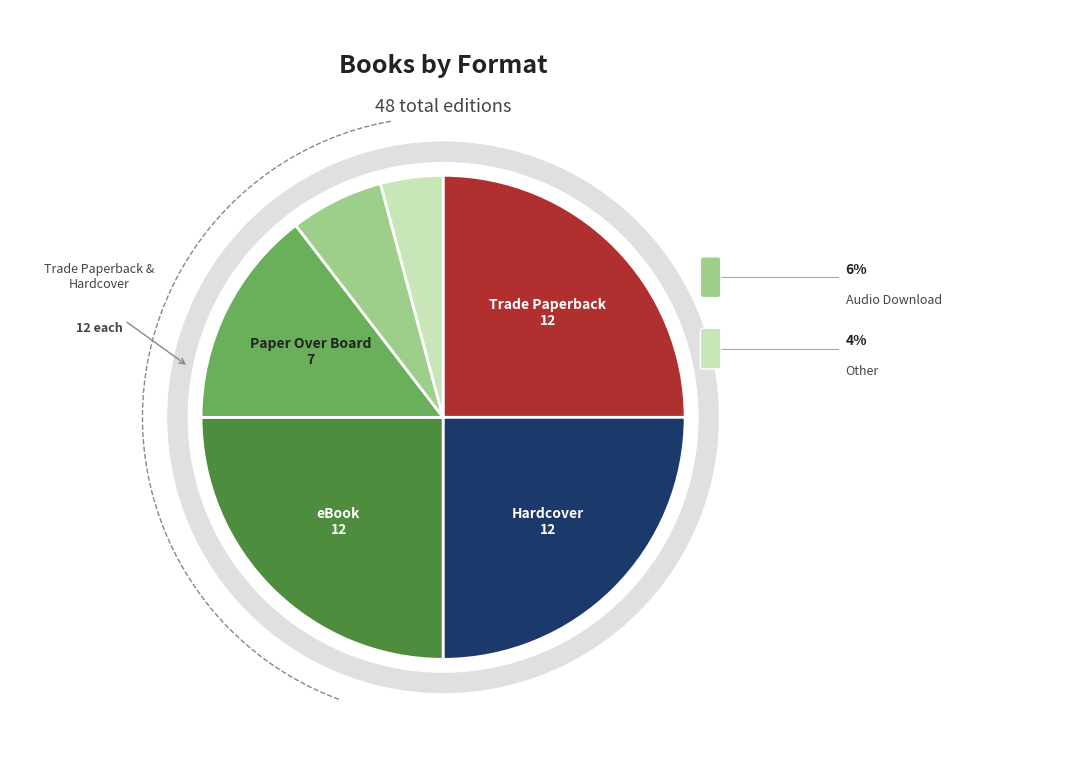

What is the change in value from Hardcover to Paper Over Board?

-5